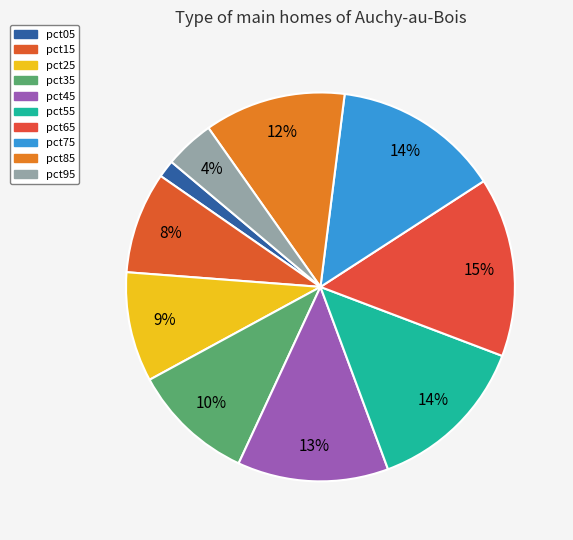

To the nearest percent, what is the combined percentage of pct45 and pct35?

23%